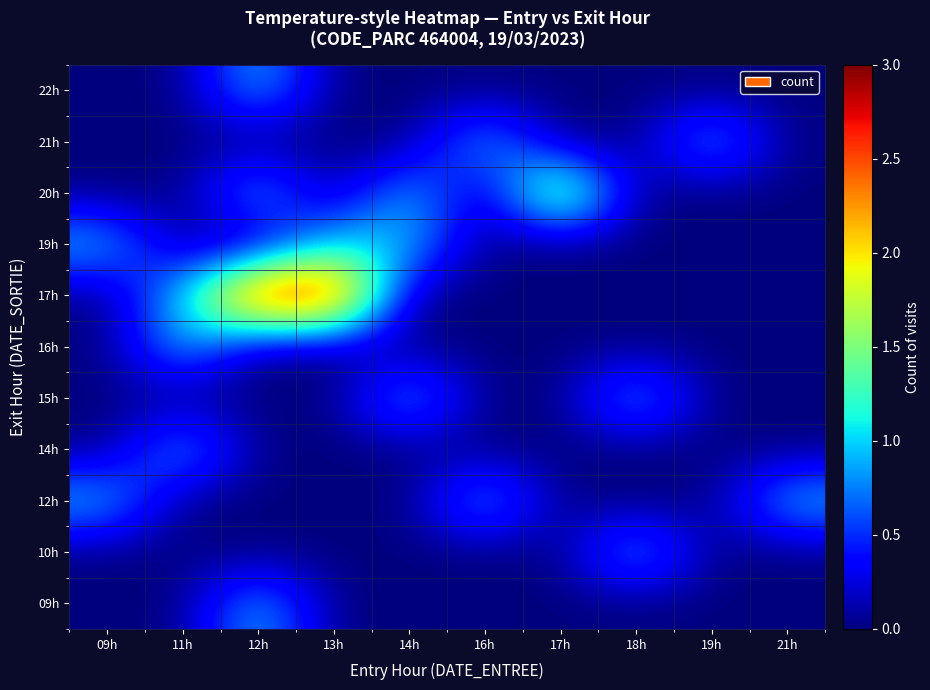

Reading left to right, extract all data points from this chart.

09h: 09h=0	11h=0	12h=1	13h=0	14h=0	16h=0	17h=0	18h=0	19h=0	21h=0
10h: 09h=0	11h=0	12h=0	13h=0	14h=0	16h=0	17h=0	18h=1	19h=0	21h=0
12h: 09h=1	11h=0	12h=0	13h=0	14h=0	16h=1	17h=0	18h=0	19h=0	21h=1
14h: 09h=0	11h=1	12h=0	13h=0	14h=0	16h=0	17h=0	18h=0	19h=0	21h=0
15h: 09h=0	11h=0	12h=0	13h=0	14h=1	16h=0	17h=0	18h=1	19h=0	21h=0
16h: 09h=0	11h=1	12h=0	13h=0	14h=0	16h=0	17h=0	18h=0	19h=0	21h=0
17h: 09h=0	11h=1	12h=3	13h=3	14h=0	16h=0	17h=0	18h=0	19h=0	21h=0
19h: 09h=1	11h=0	12h=0	13h=1	14h=1	16h=0	17h=0	18h=0	19h=0	21h=0
20h: 09h=0	11h=0	12h=1	13h=0	14h=1	16h=0	17h=2	18h=0	19h=0	21h=0
21h: 09h=0	11h=0	12h=0	13h=0	14h=0	16h=1	17h=0	18h=0	19h=1	21h=0
22h: 09h=0	11h=0	12h=1	13h=0	14h=0	16h=0	17h=0	18h=0	19h=0	21h=0